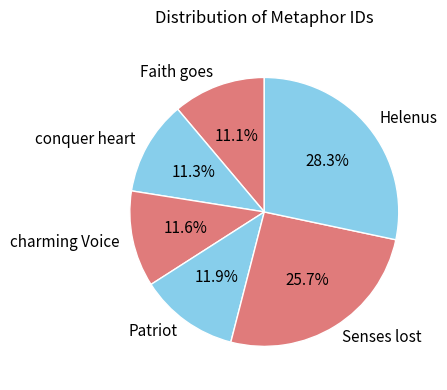

To the nearest percent, what is the average slice percentage?

17%